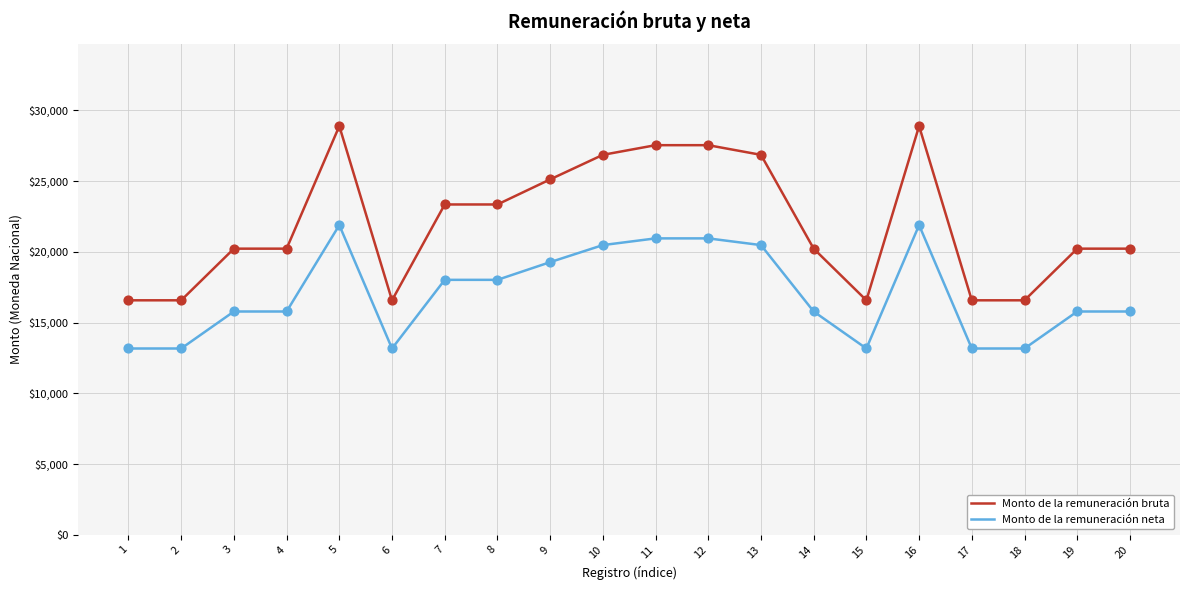

What is the difference between the highest and lowest values at 8?

5328.1